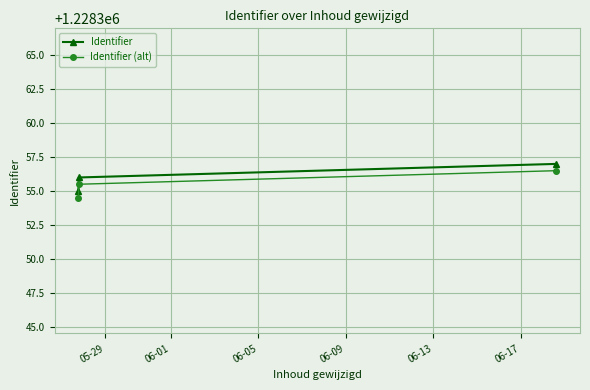

What is the minimum value for Identifier (alt)?

1228354.5